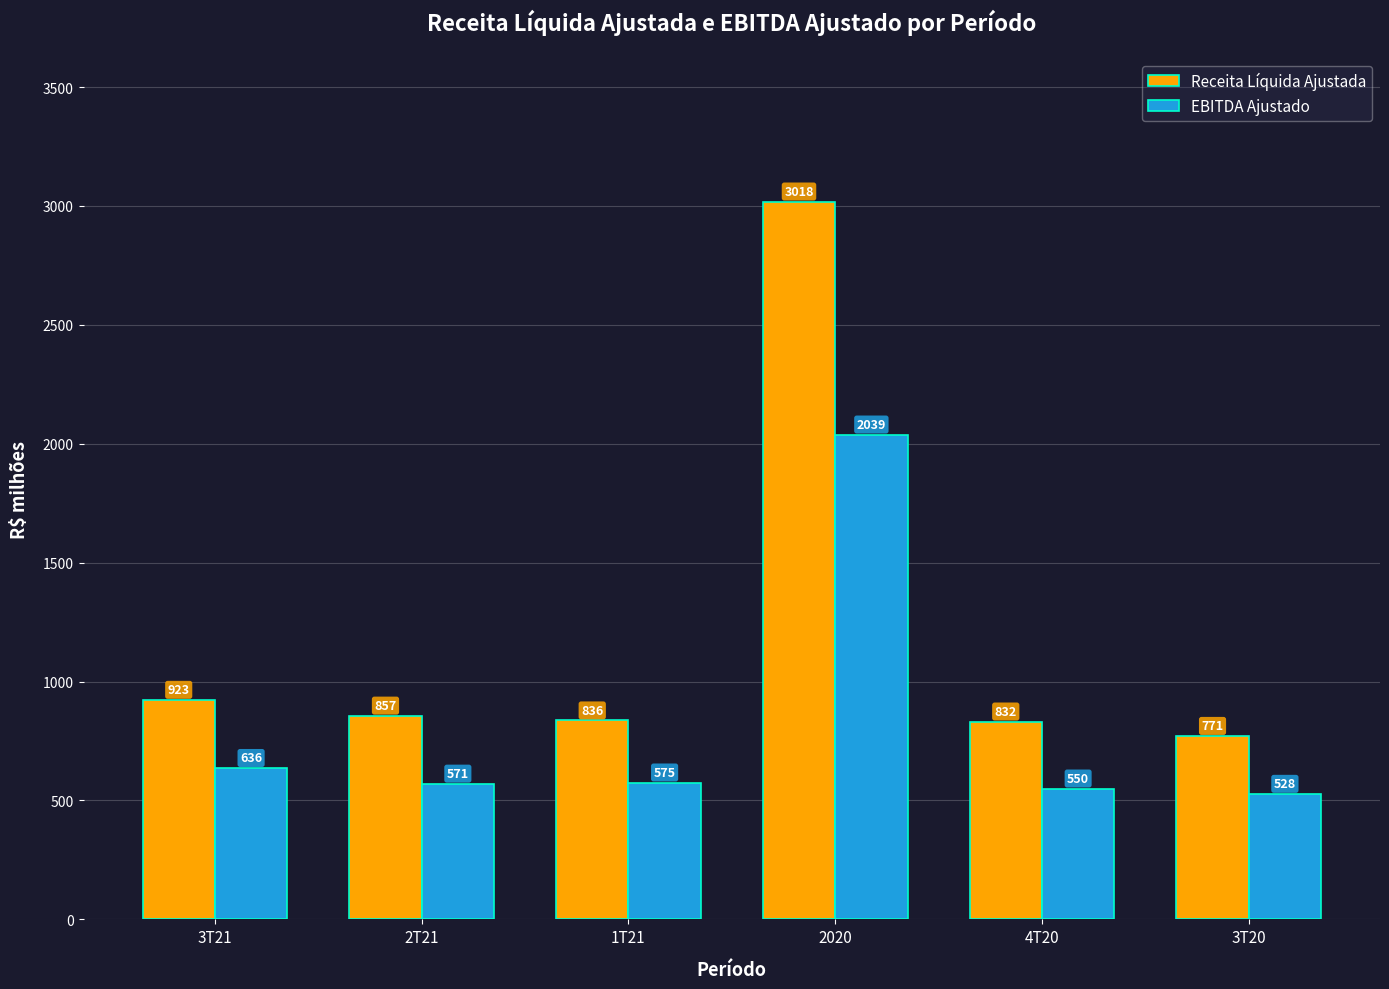

What is the approximate value of EBITDA Ajustado at 3T21?

636.4